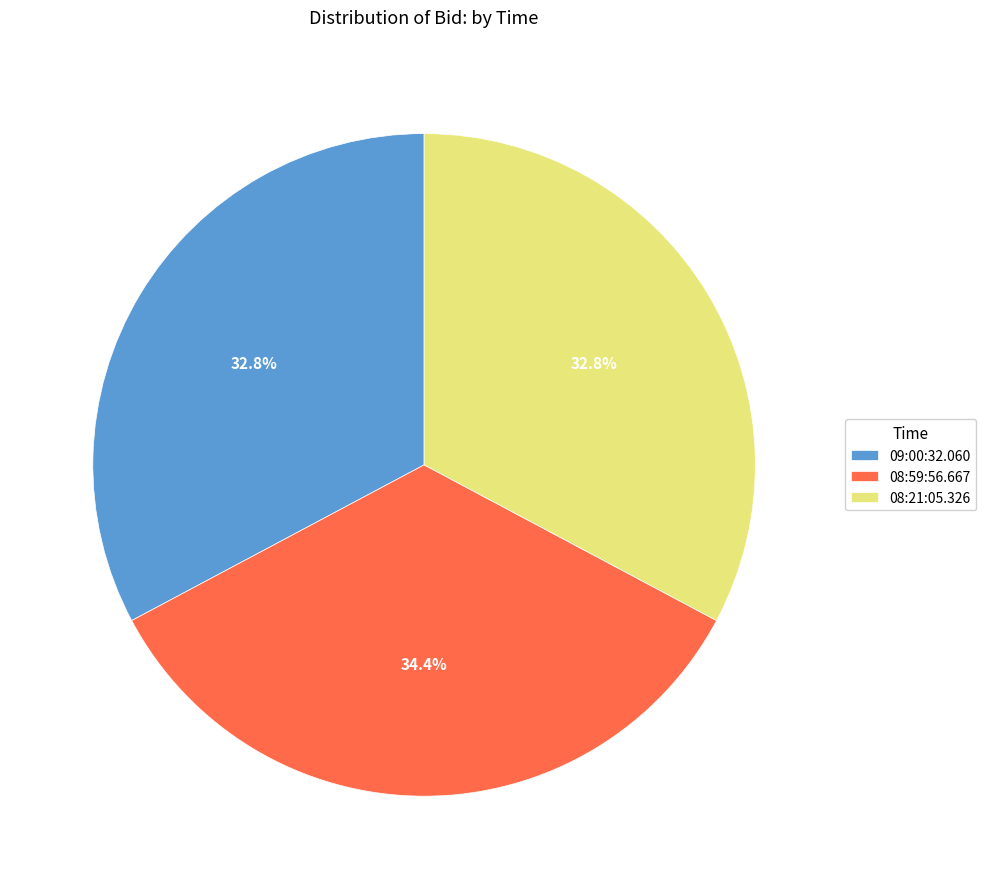

How many slices are in this pie chart?

3